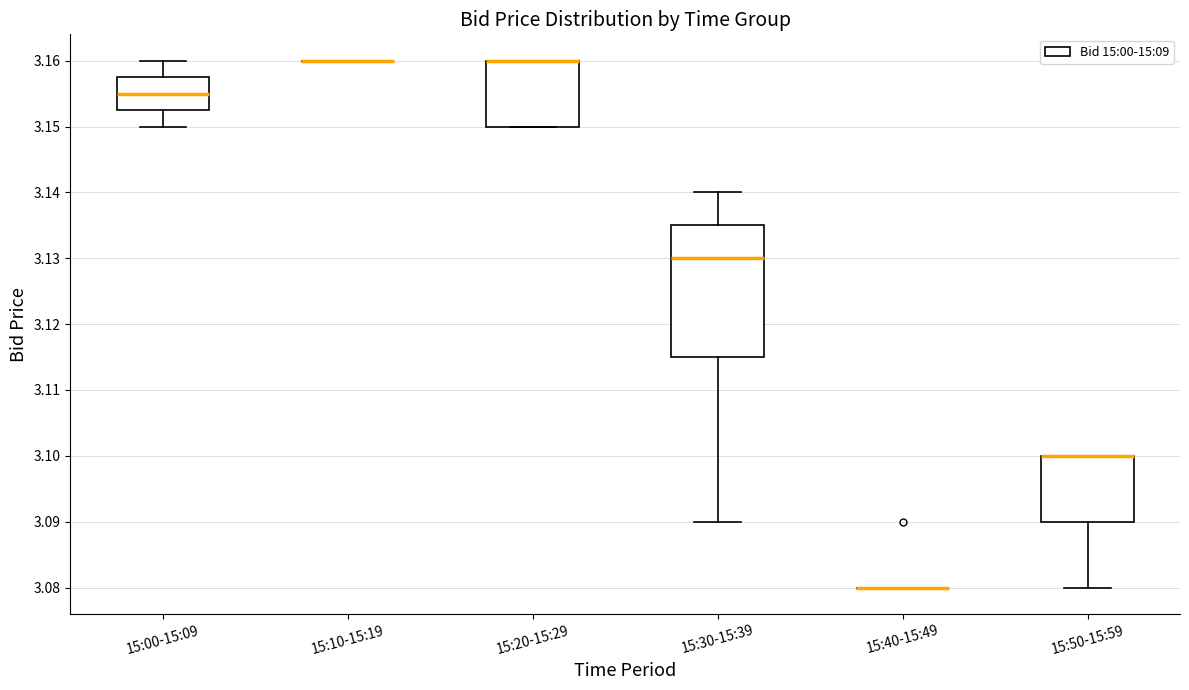

Reading left to right, read every box against the y-axis: the position of its median line, the range the box covers, and the ends of its whiskers. The values are not printed on the chart, so give them approximately, as read against the axis.

15:00-15:09: median 3.155, box 3.153 to 3.158, whiskers 3.150 to 3.160
15:10-15:19: box collapsed to a line at 3.160, whiskers 3.160 to 3.160
15:20-15:29: median 3.160 (drawn on the box's upper edge), box 3.150 to 3.160, whiskers 3.150 to 3.160
15:30-15:39: median 3.130, box 3.115 to 3.135, whiskers 3.090 to 3.140
15:40-15:49: box collapsed to a line at 3.080, whiskers 3.080 to 3.080
15:50-15:59: median 3.100 (drawn on the box's upper edge), box 3.090 to 3.100, whiskers 3.080 to 3.100